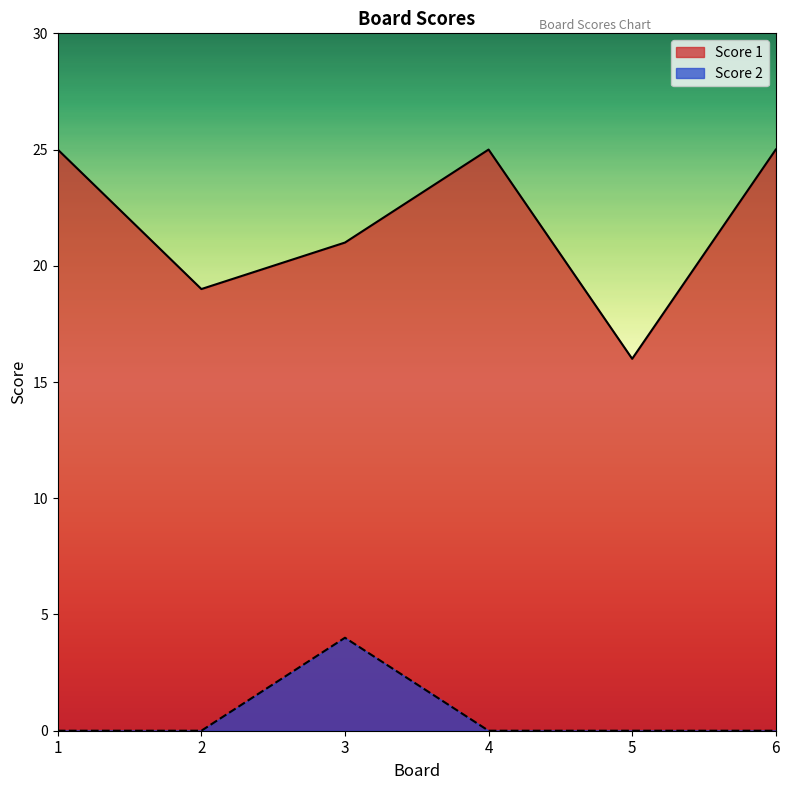

True or false: Score 2 and Score 1 intersect in this chart.

False